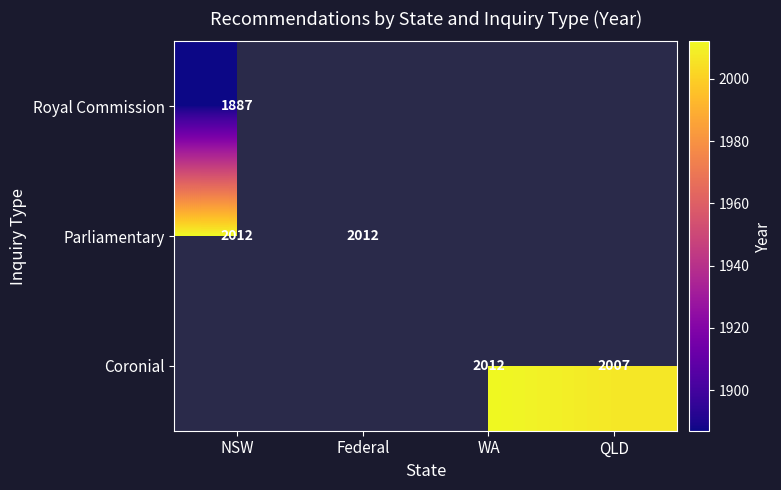

At how many categories does at least one series exceed 322?

4